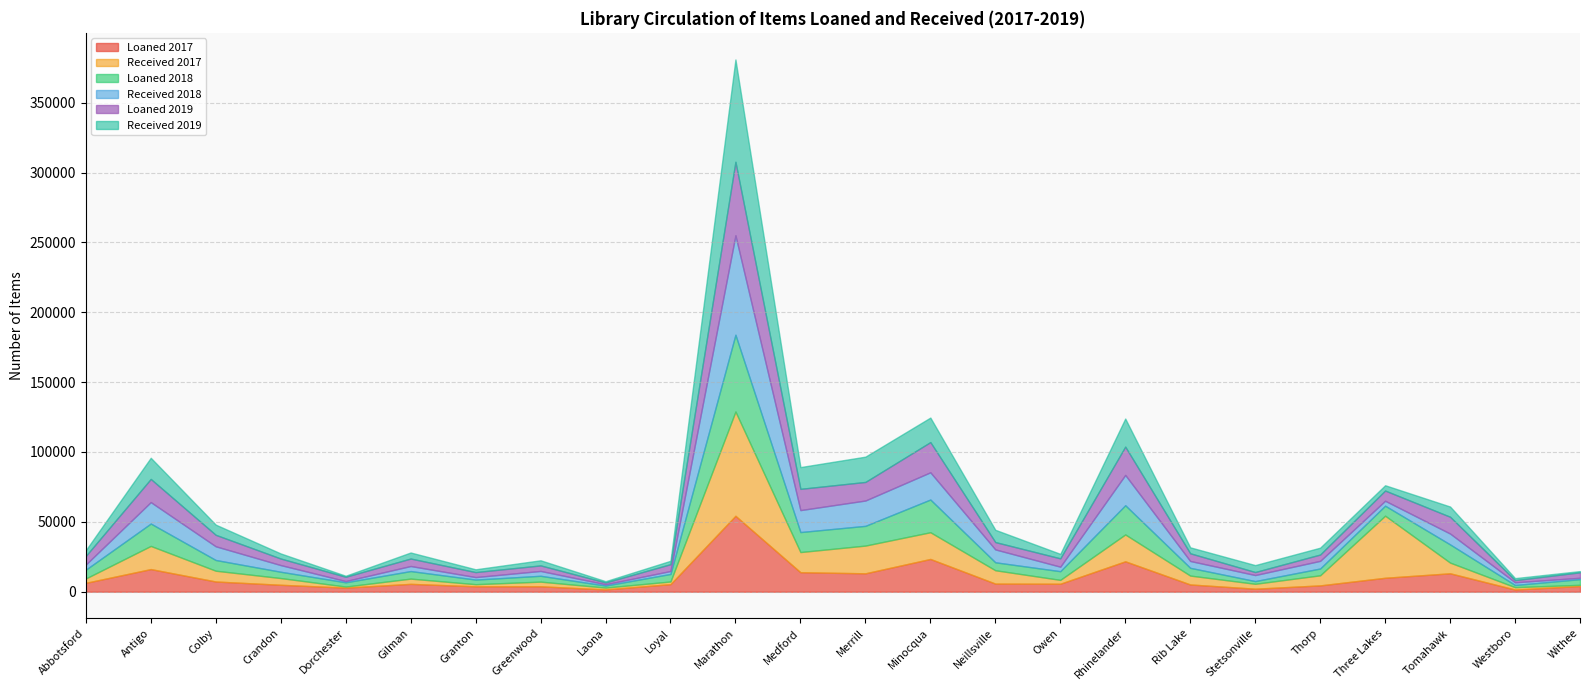

Is it true that Received 2019 equals 2430 at Loyal?

True